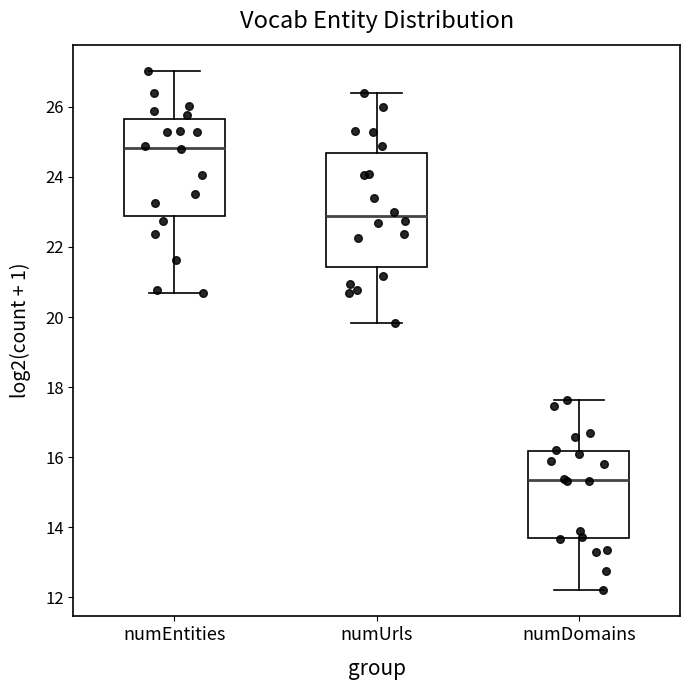

Which box has the lowest median line?

numDomains